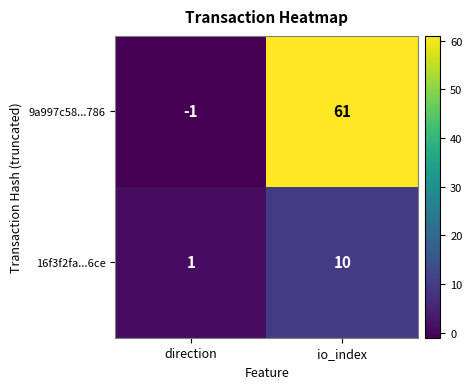

What is the maximum value shown in the chart?

61